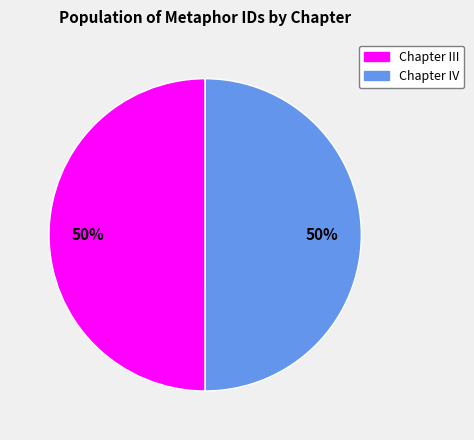

To the nearest percent, what is the combined percentage of Chapter IV and Chapter III?

100%